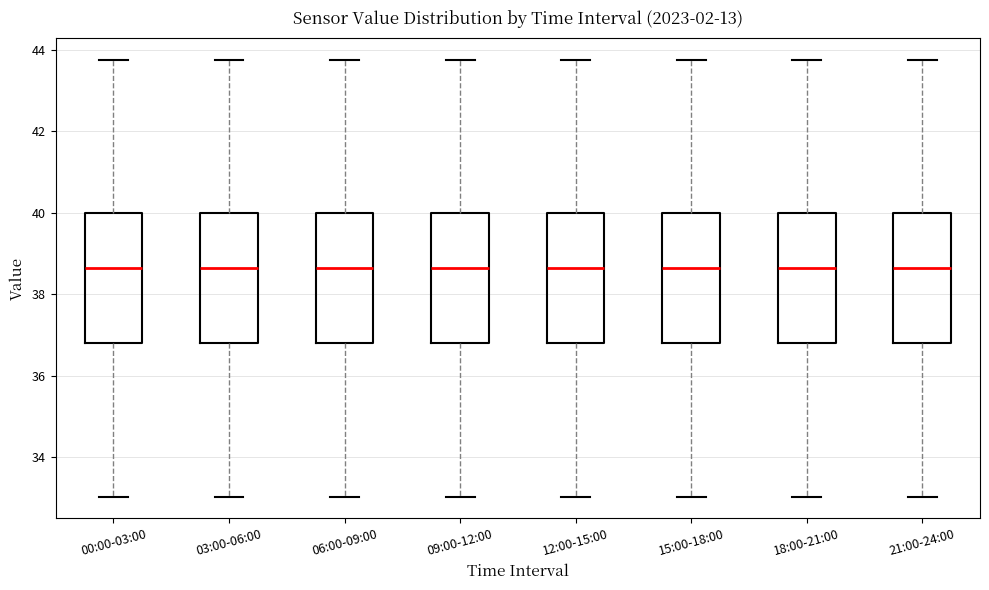

Where does the lower whisker of the box for 03:00-06:00 end on the y-axis? The values are not printed on the chart, so give them approximately, as read against the axis.

33.0